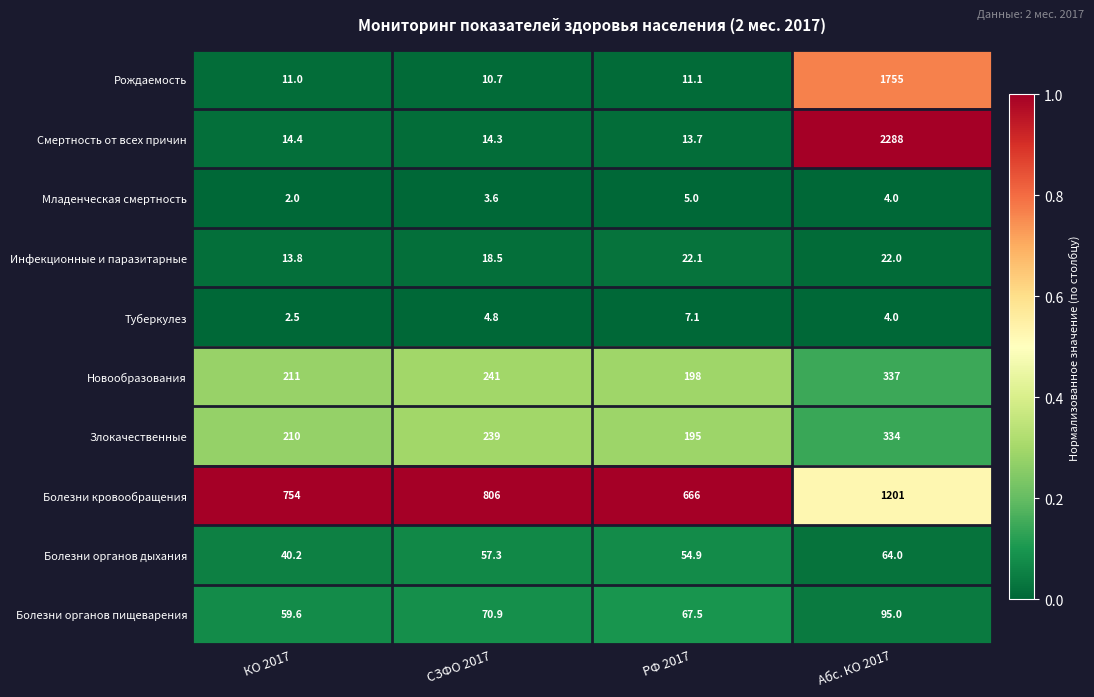

How many values in the Туберкулез series are below 4?

1